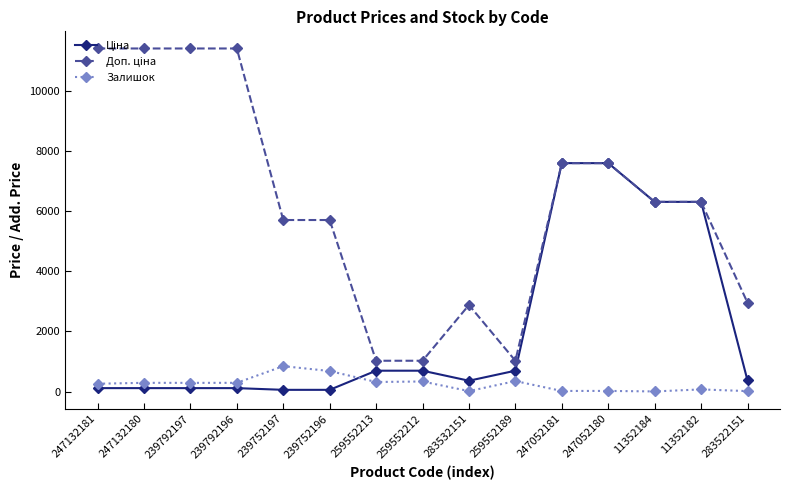

What is the value of the Залишок point at the 7th from the left?

318.0